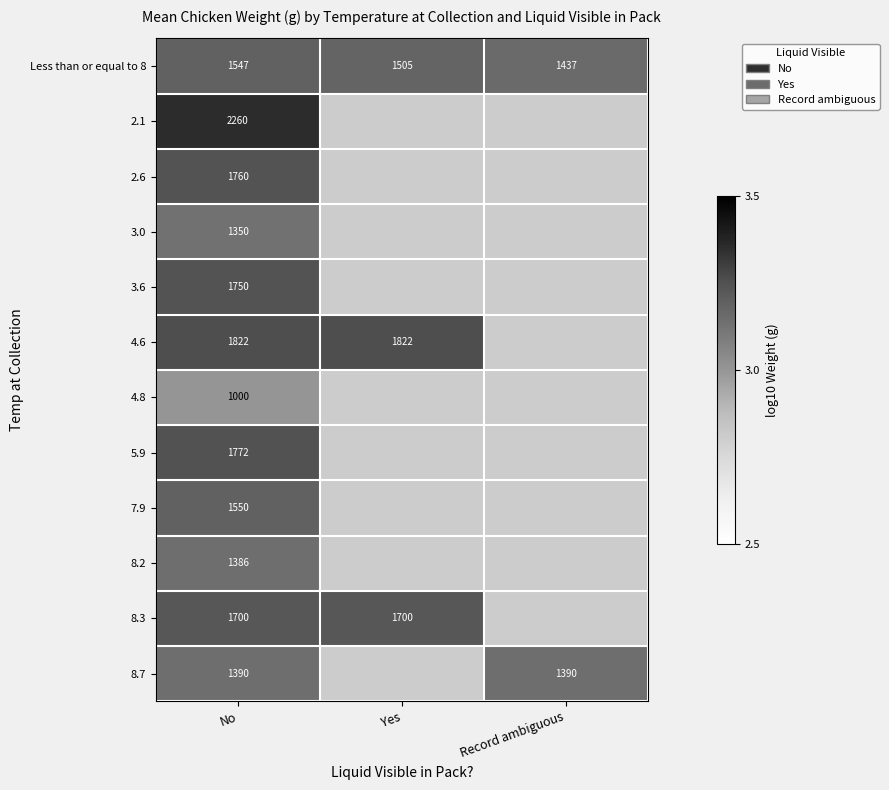

At No, list the series in order from smallest to largest.

4.8, 3.0, 8.2, 8.7, Less than or equal to 8, 7.9, 8.3, 3.6, 2.6, 5.9, 4.6, 2.1